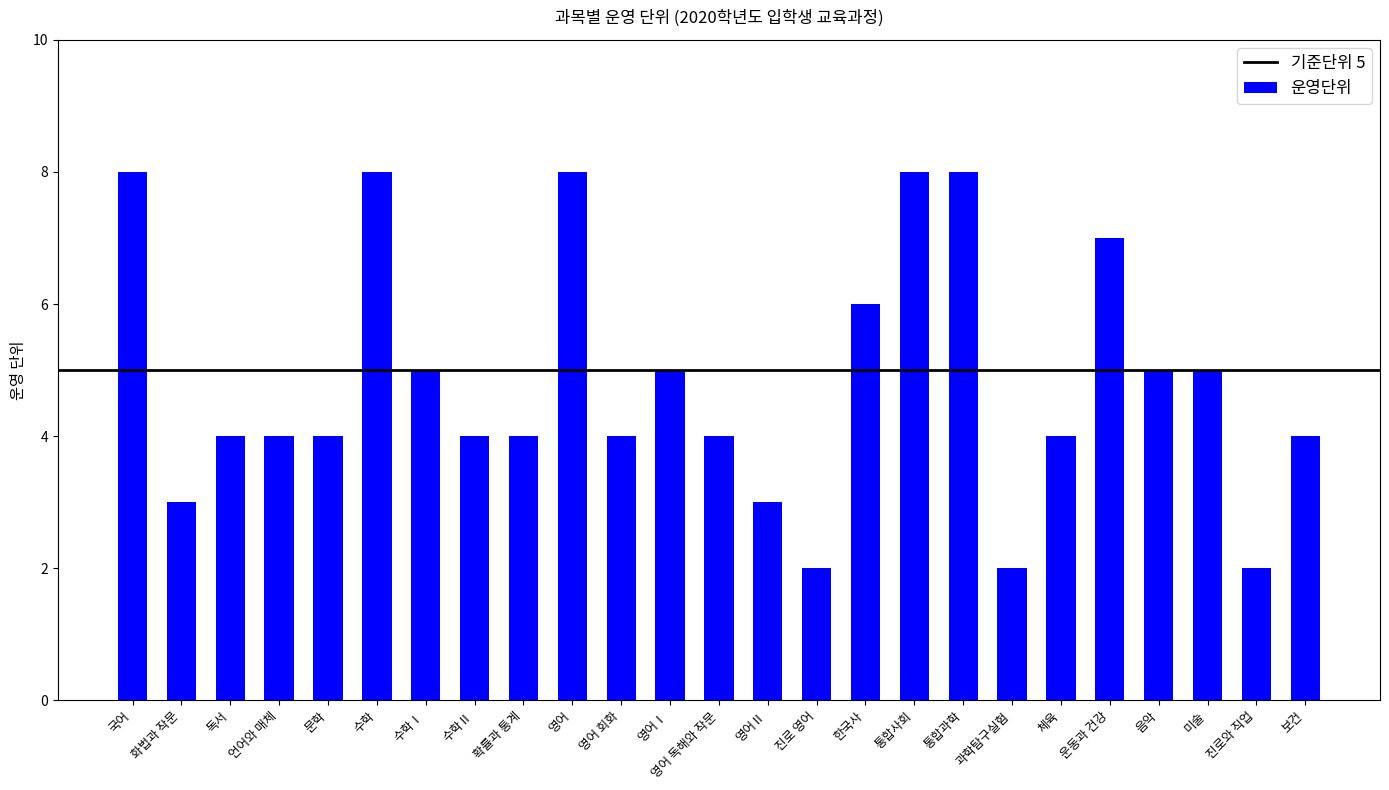

How many values are between 4 and 6?

14